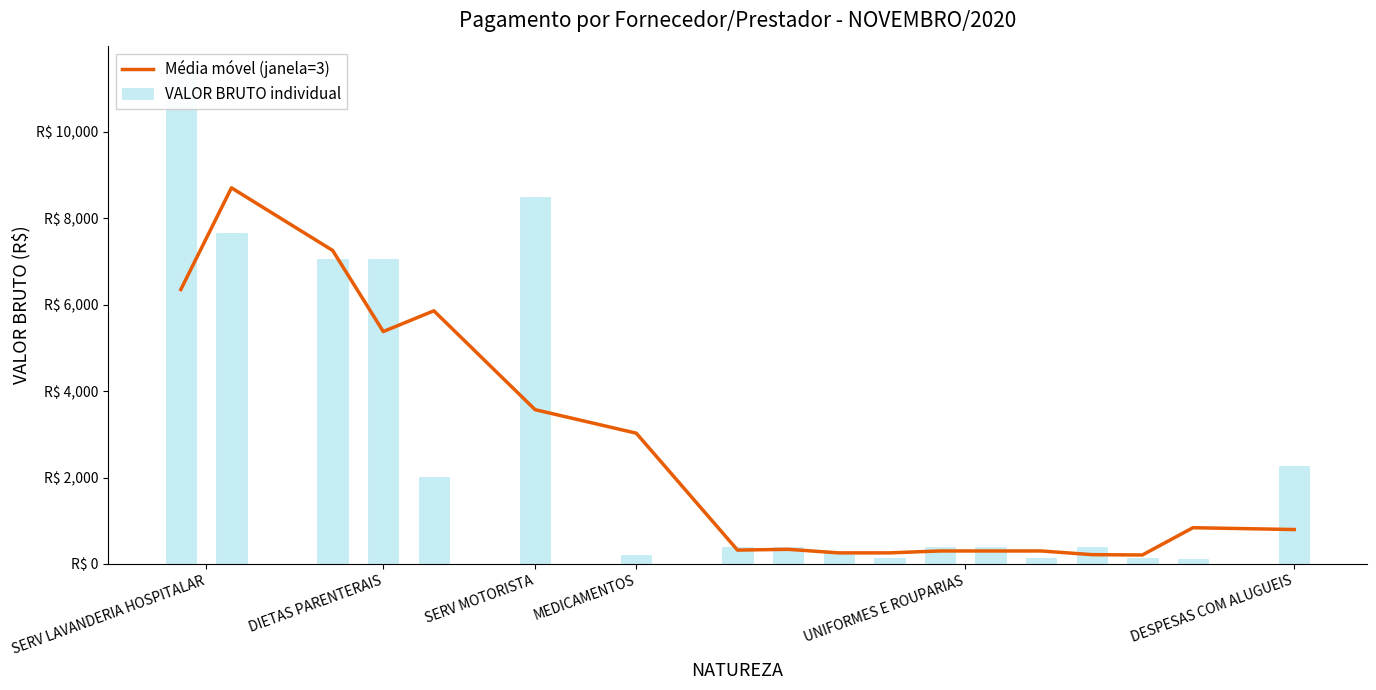

At which label does Média móvel (janela=3) first exceed 796?

SERV LAVANDERIA HOSPITALAR